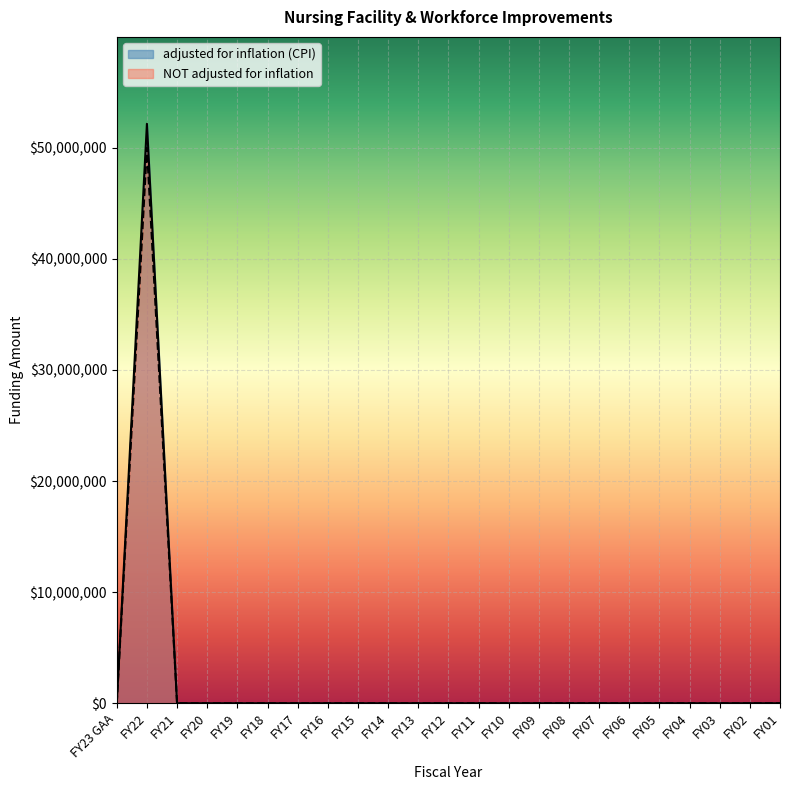

At which category is the sum across all series the highest?

FY22